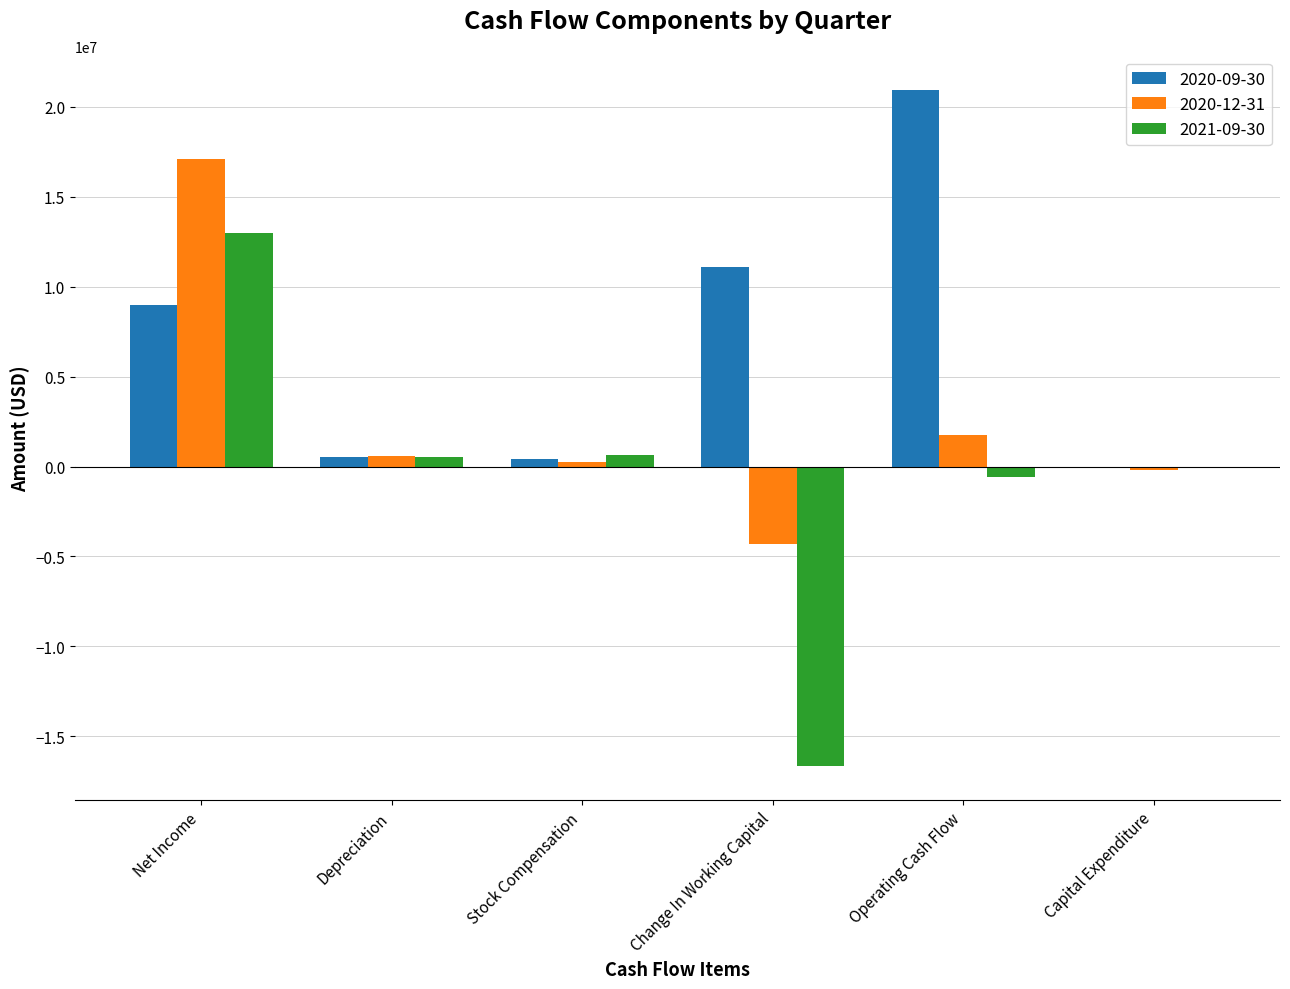

What is the spread (max minus min) of values at Operating Cash Flow?

21545000